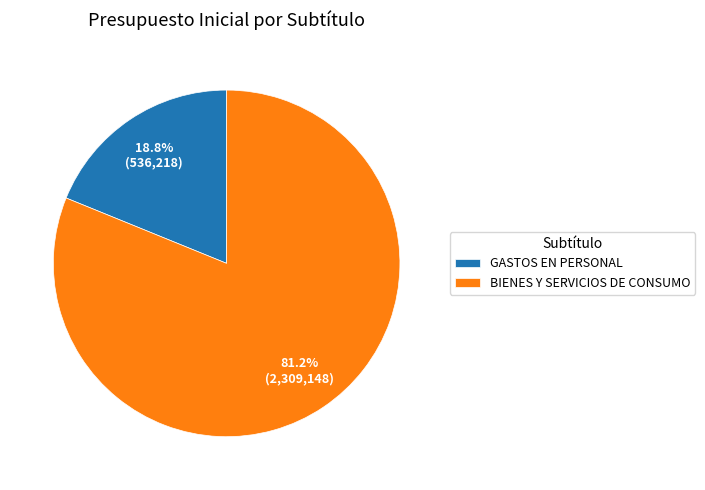

How many slices are in this pie chart?

2